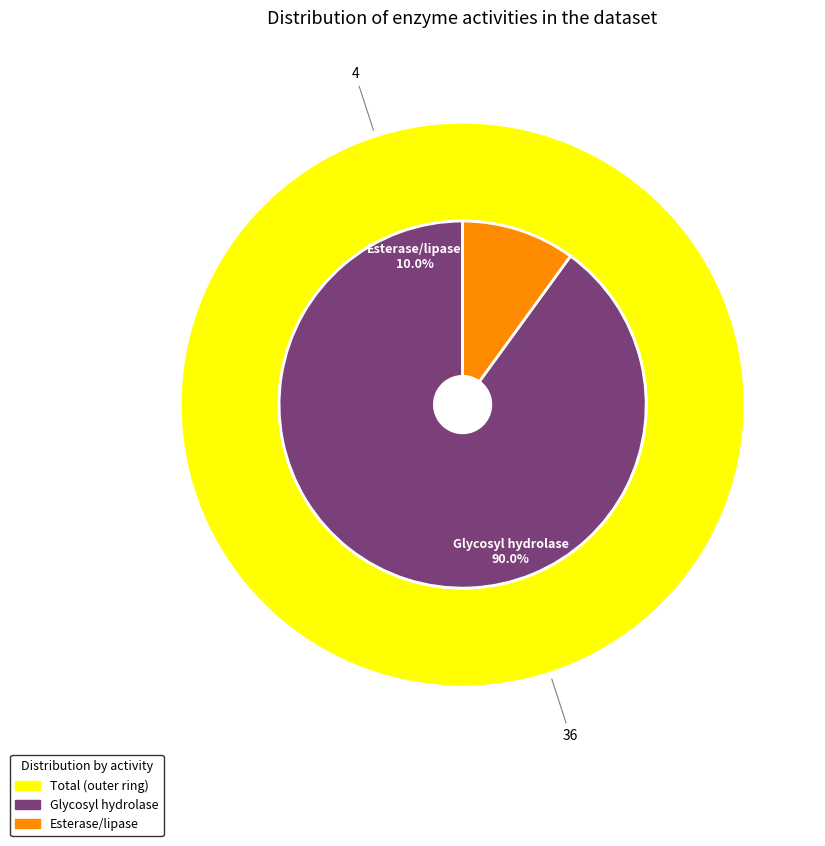

Which category has the smallest portion of the pie?

Esterase/lipase